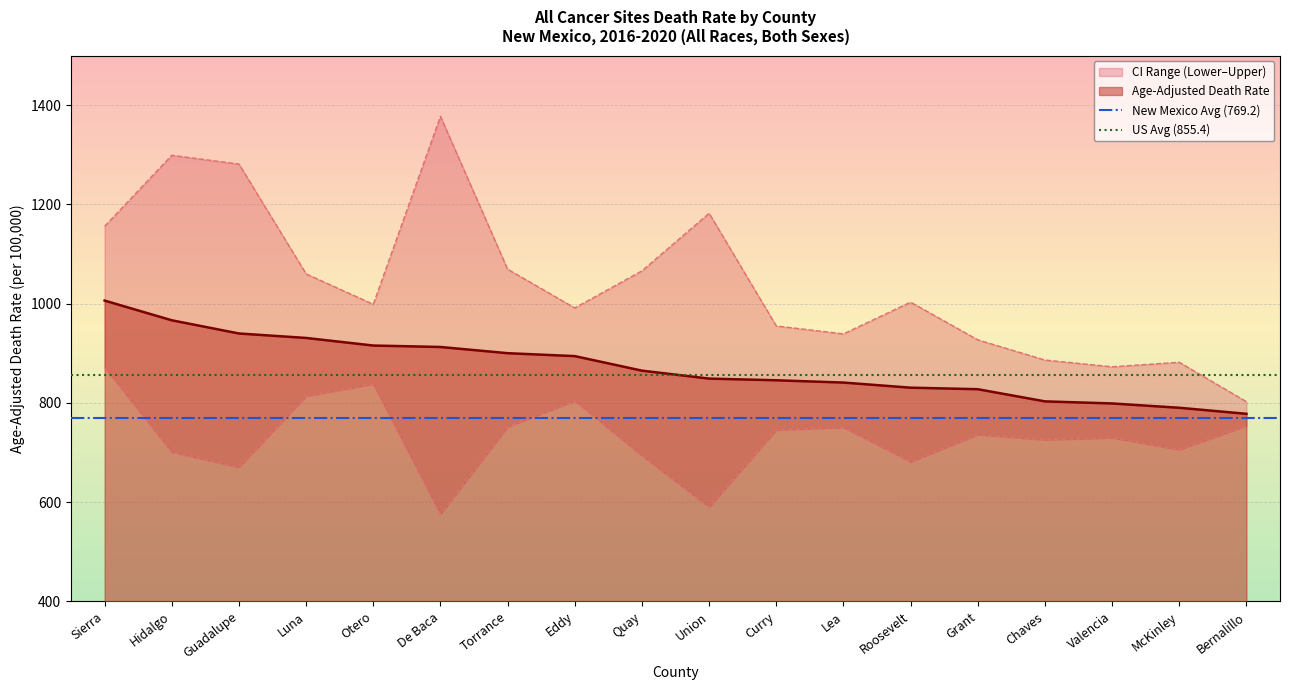

Rank the categories by Upper CI (Rate) value from highest to lowest.

De Baca, Hidalgo, Guadalupe, Union, Sierra, Torrance, Quay, Luna, Roosevelt, Otero, Eddy, Curry, Lea, Grant, Chaves, McKinley, Valencia, Bernalillo